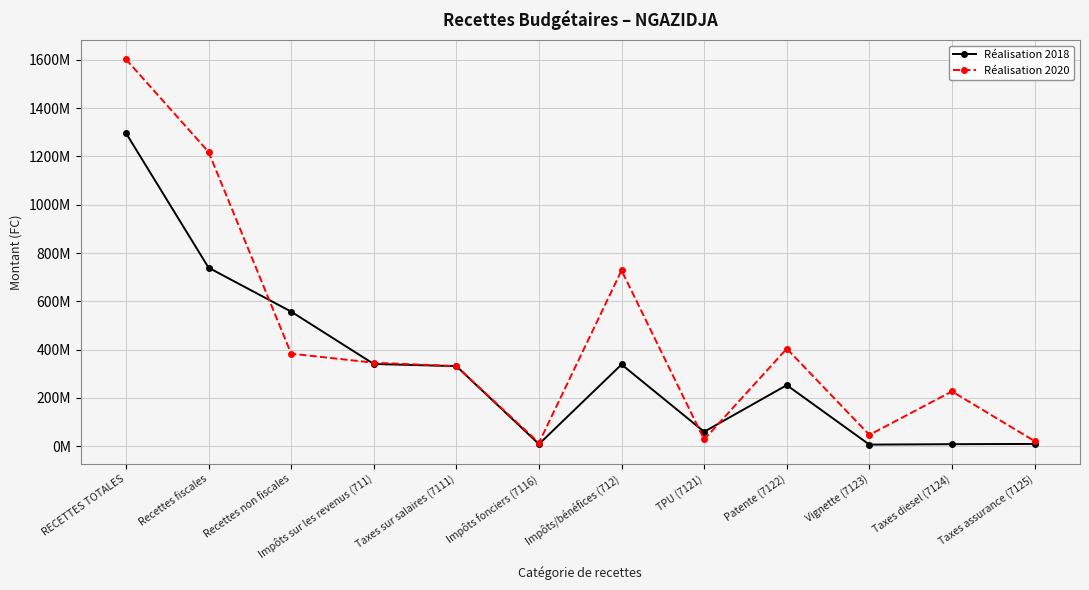

What is the value of the Réalisation 2018 point at the 3rd from the left?

557538634.0